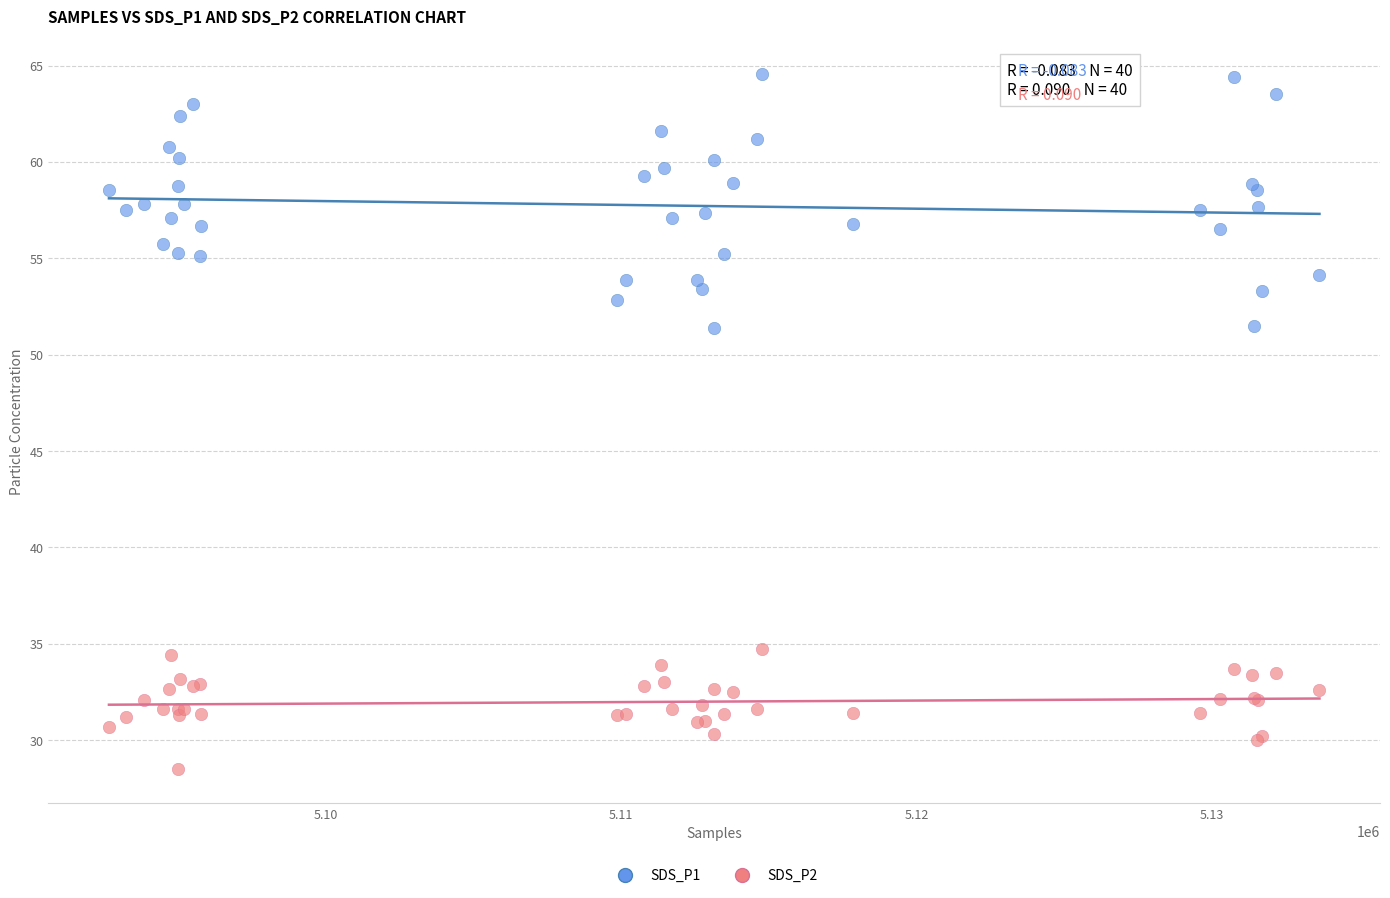

What are all the series names shown in the legend?

SDS_P1, SDS_P2